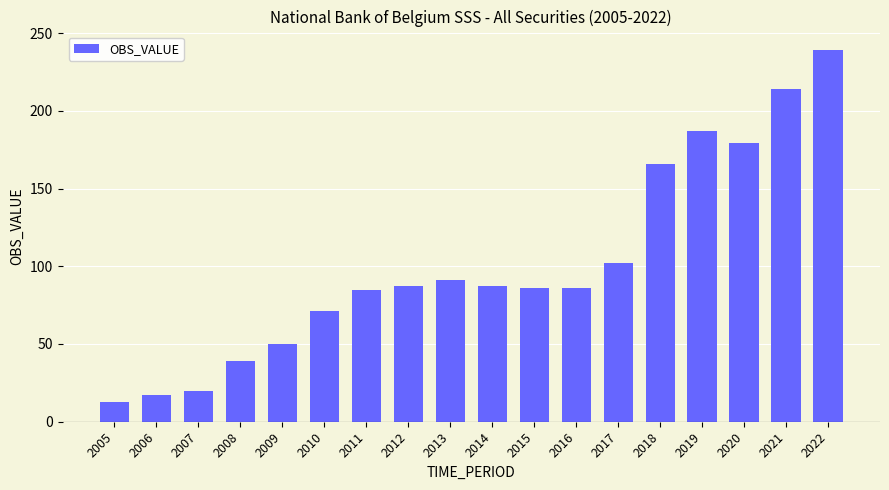

What is the smallest value displayed?

13